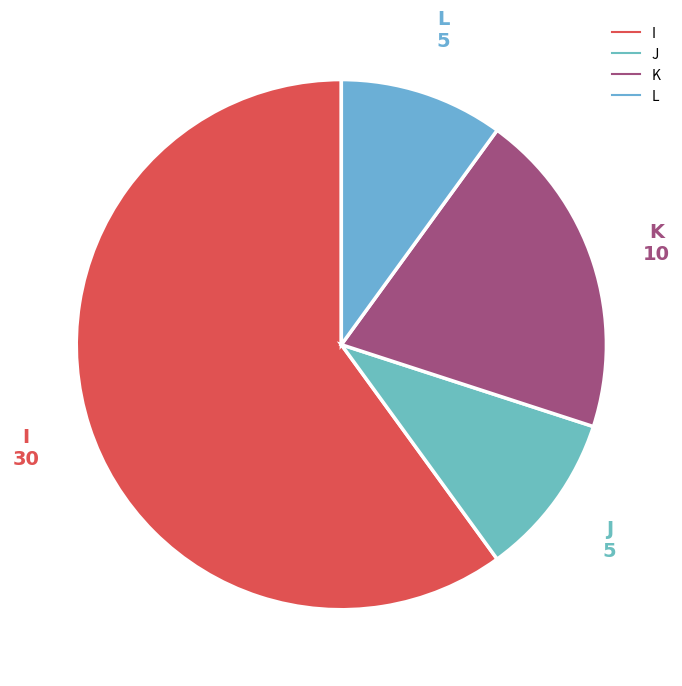

The K slice represents 20% of the pie. True or false?

True